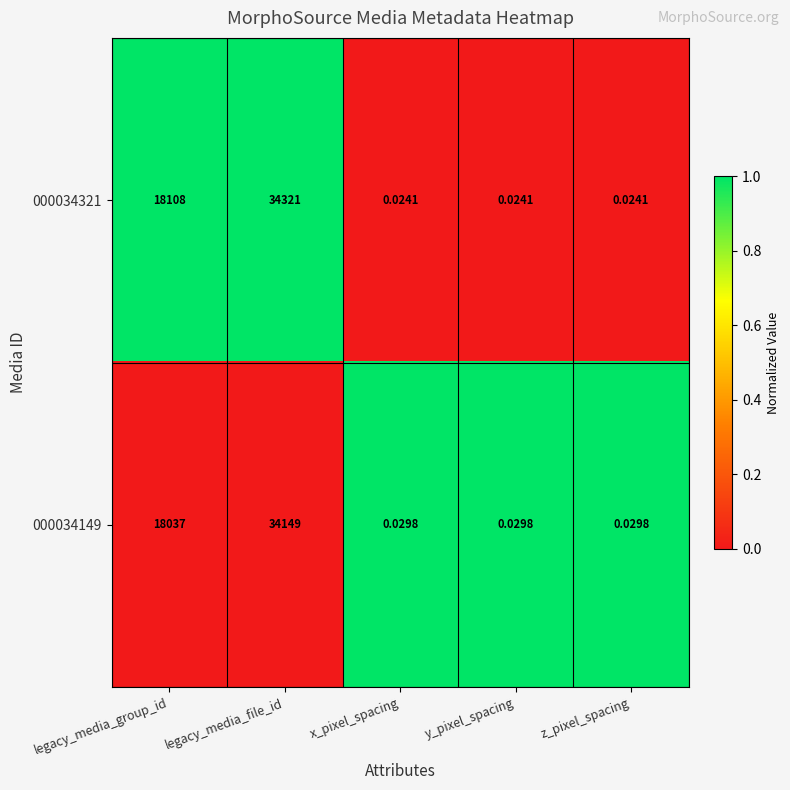

At which category is the sum across all series the highest?

legacy_media_file_id